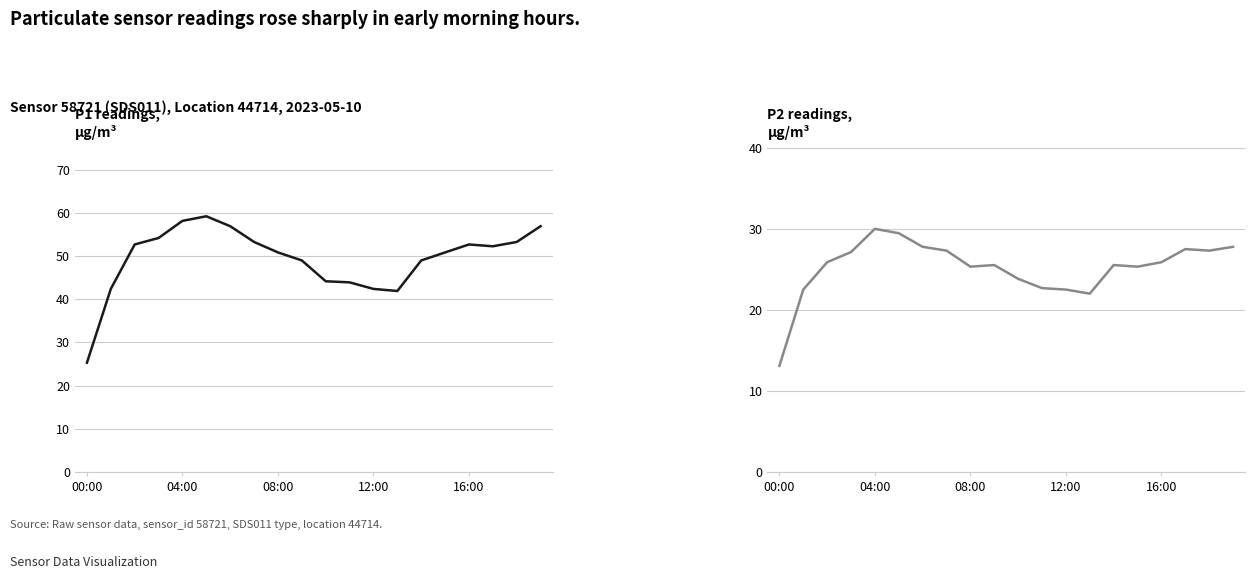

What is the sum of all P2 values?

504.7